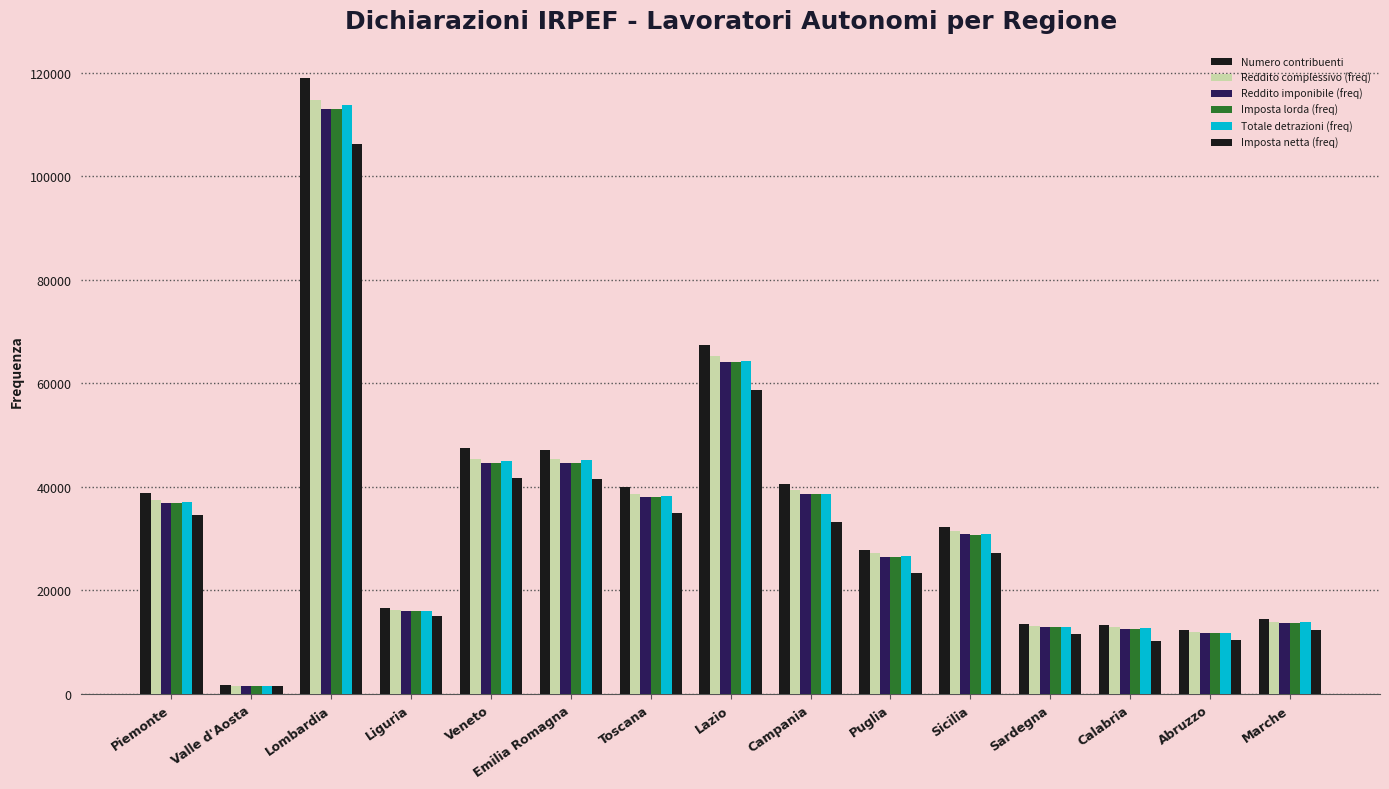

Are the bars horizontal?

No